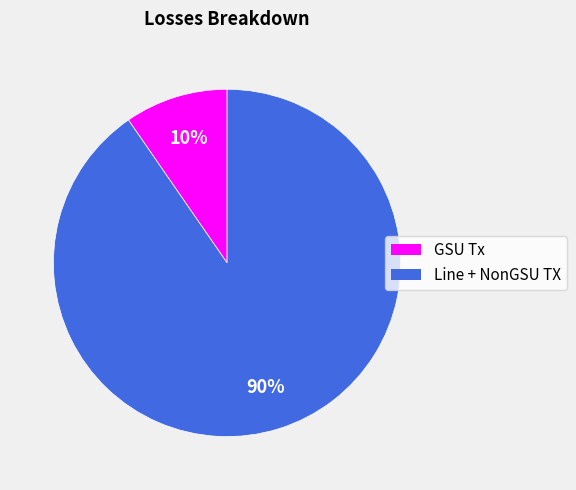

Is there any slice that represents more than half of the pie?

Yes